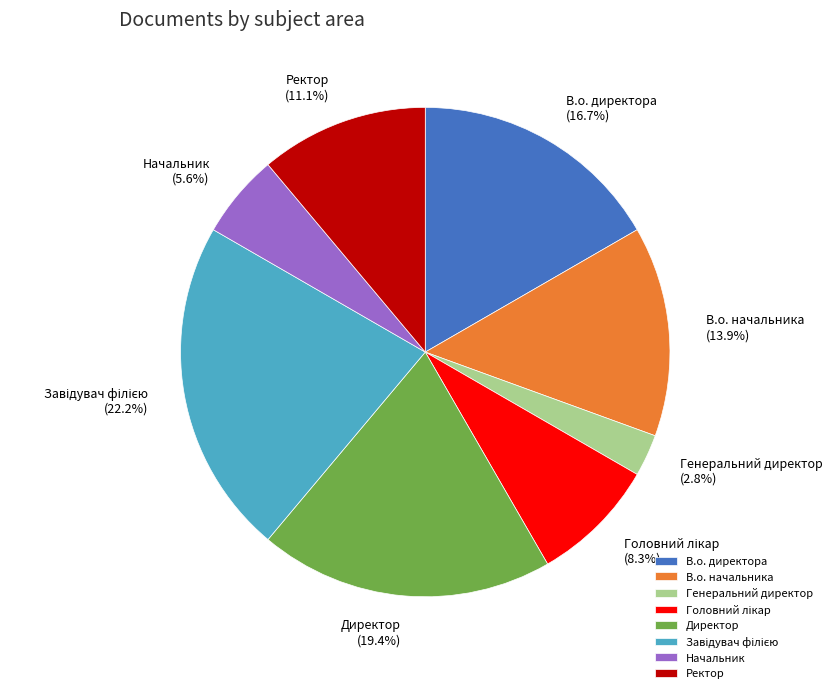

How many slices are in this pie chart?

8